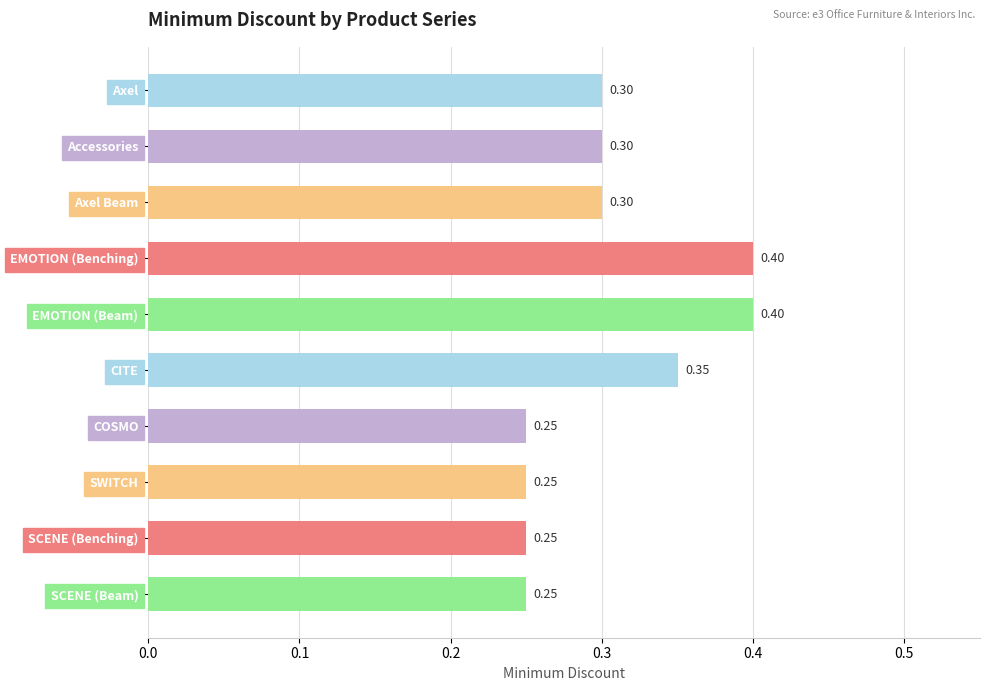

Between EMOTION (Benching) and CITE, which is larger?

EMOTION (Benching)